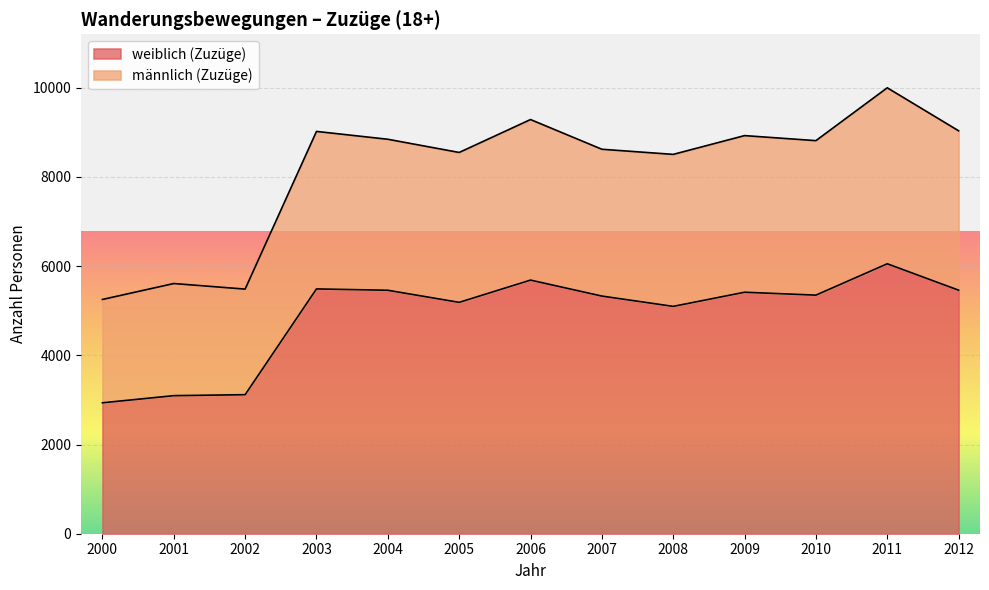

What is the difference between the weiblich (Zuzüge) values at 2000 and 2005?

2252